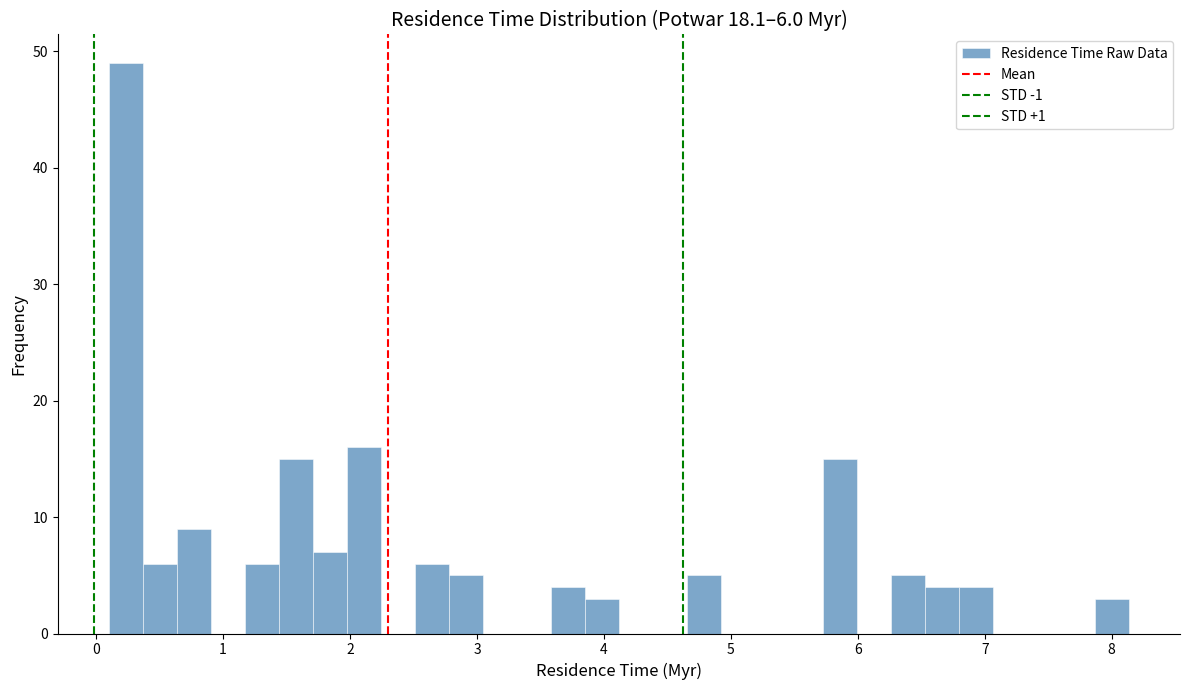

Read against the x-axis, roughly where is the centre of the tallest bar?

0.2